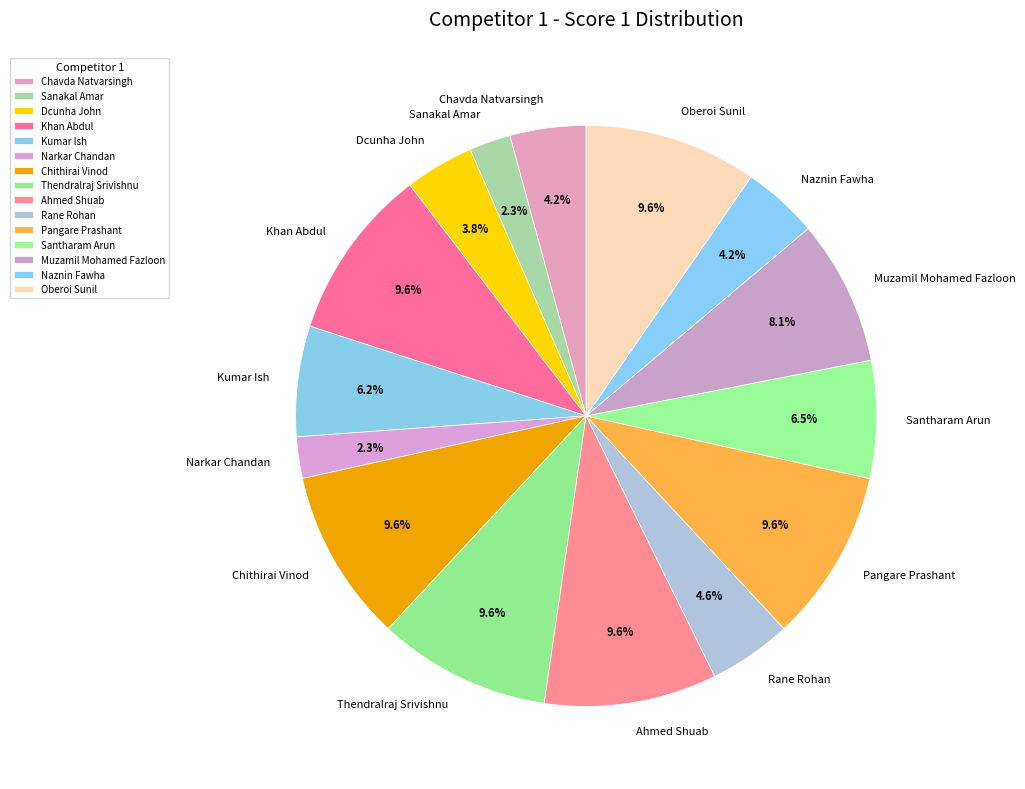

What is the ratio of the value at Chavda Natvarsingh to the value at Sanakal Amar?

1.8